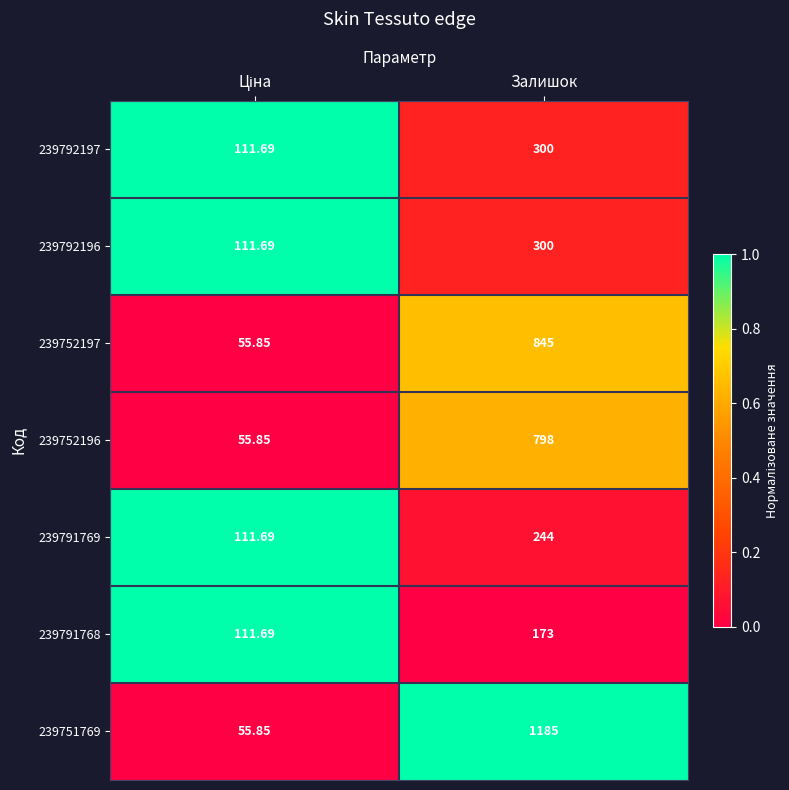

At which category is the sum across all series the highest?

Залишок